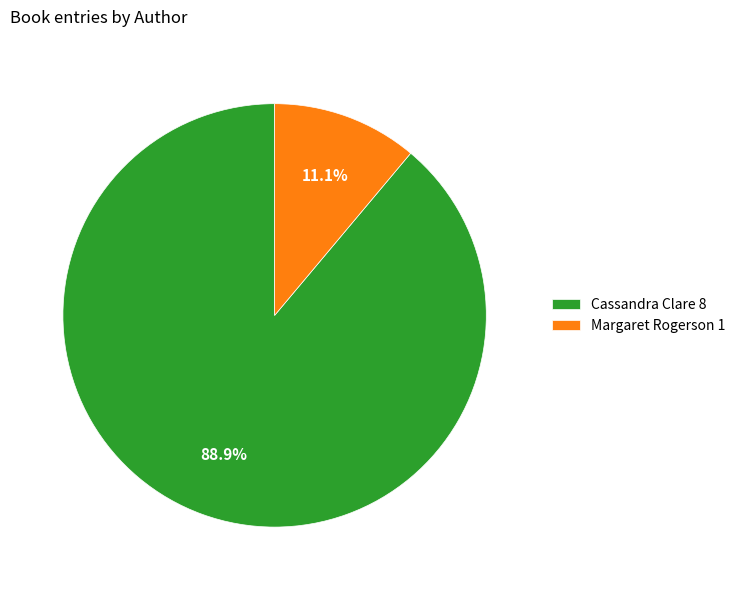

Which category has the smallest portion of the pie?

Margaret Rogerson 1